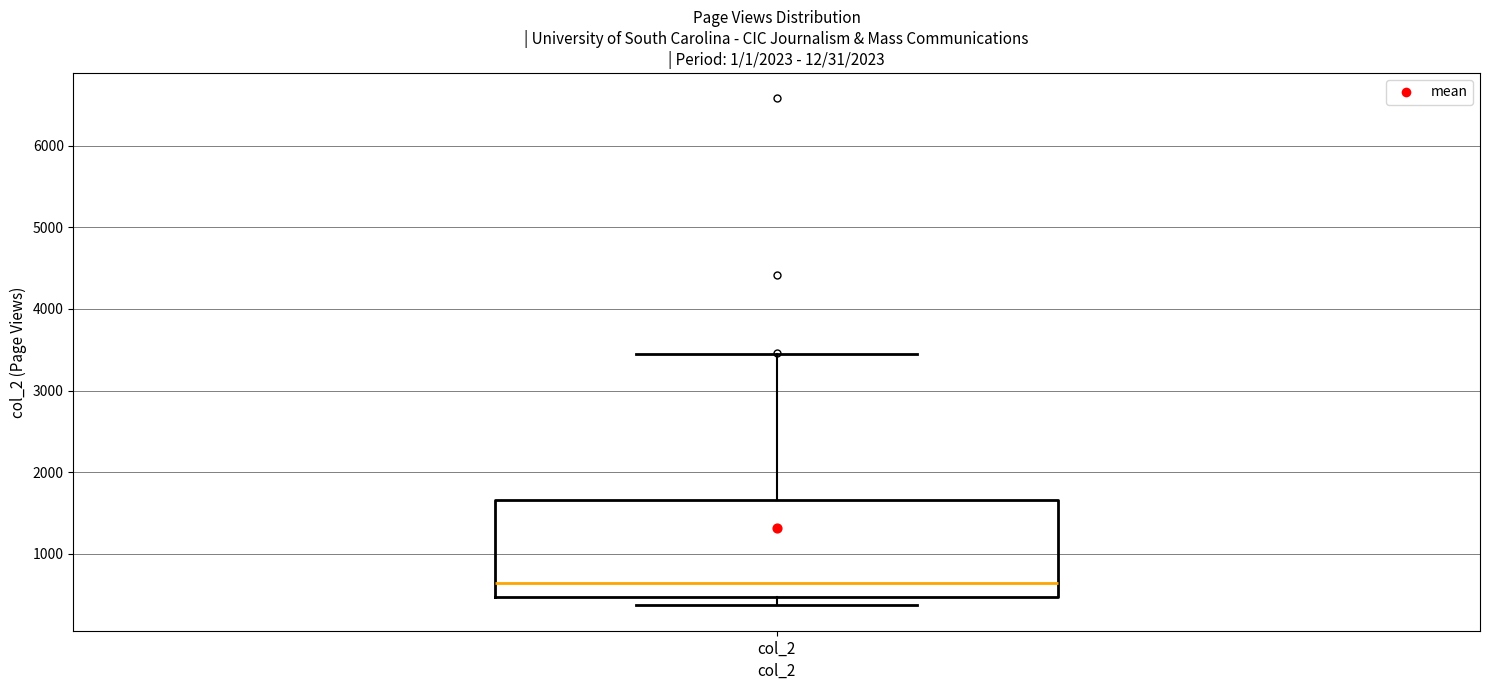

Read this box plot against the y-axis: the position of the median line, the range covered by the box, and the ends of both whiskers. The values are not printed on the chart, so give them approximately, as read against the axis.

median 600, box 500 to 1700, whiskers 400 to 3400